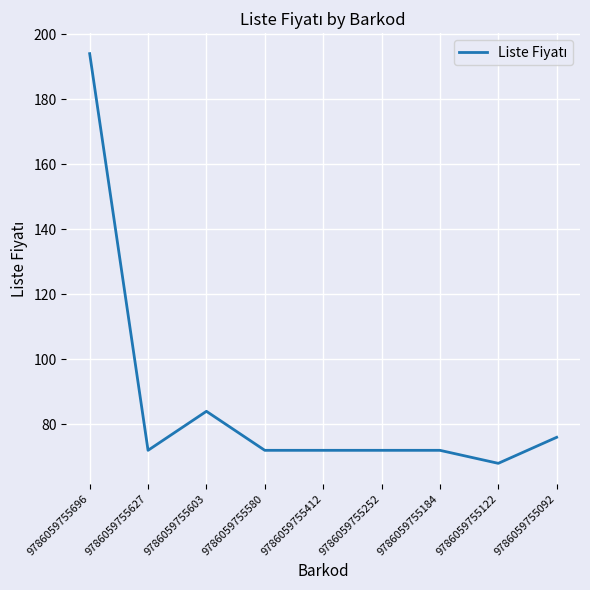

The chart shows a value of 111 at 9786059755627. True or false?

False